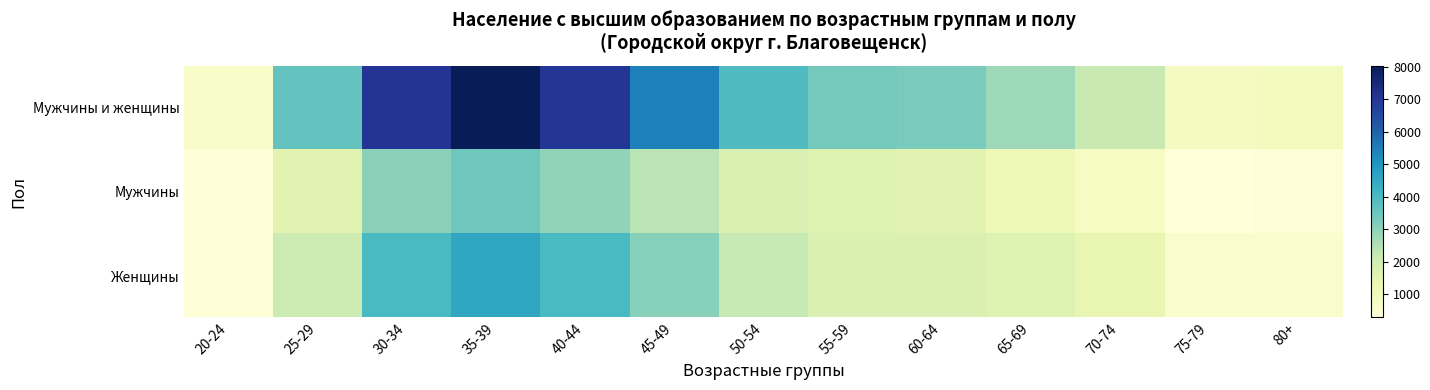

Which series has the largest total across all categories?

Мужчины и женщины